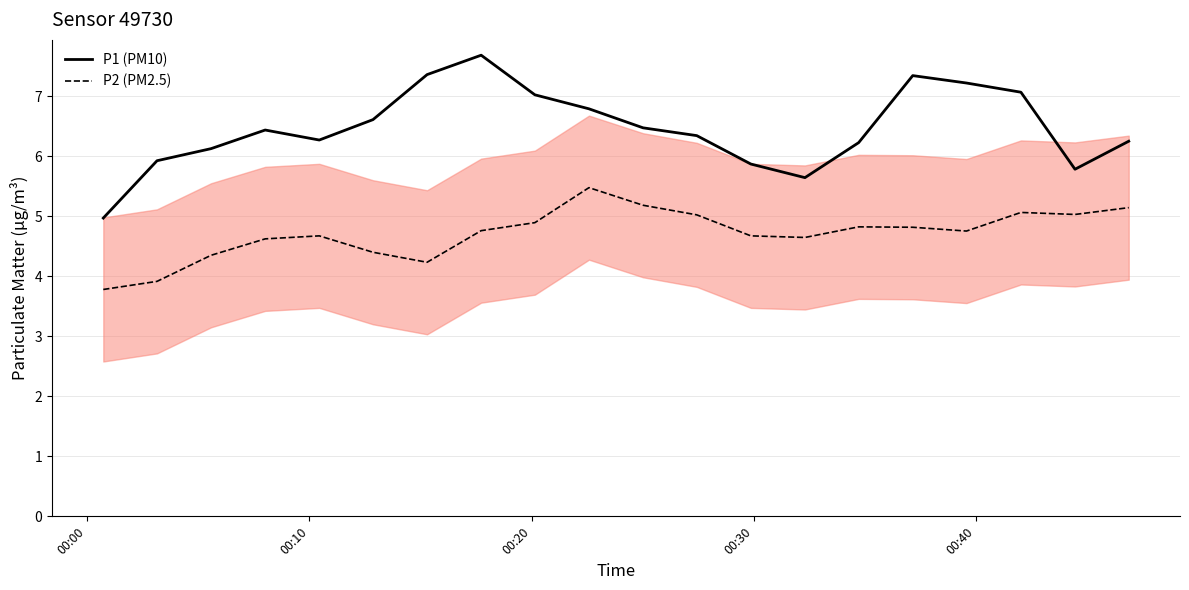

True or false: P1 (PM10) and P2 (PM2.5) cross at least once.

False